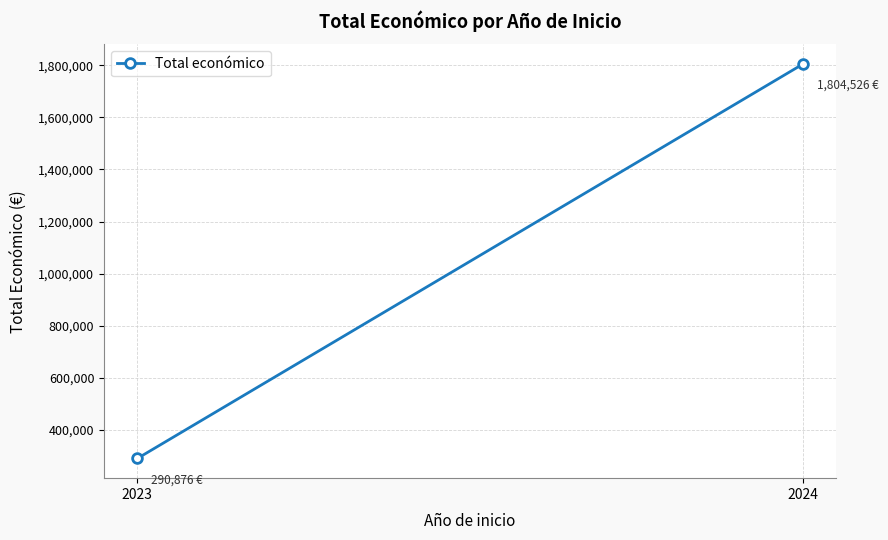

How many values are below 1804526?

1